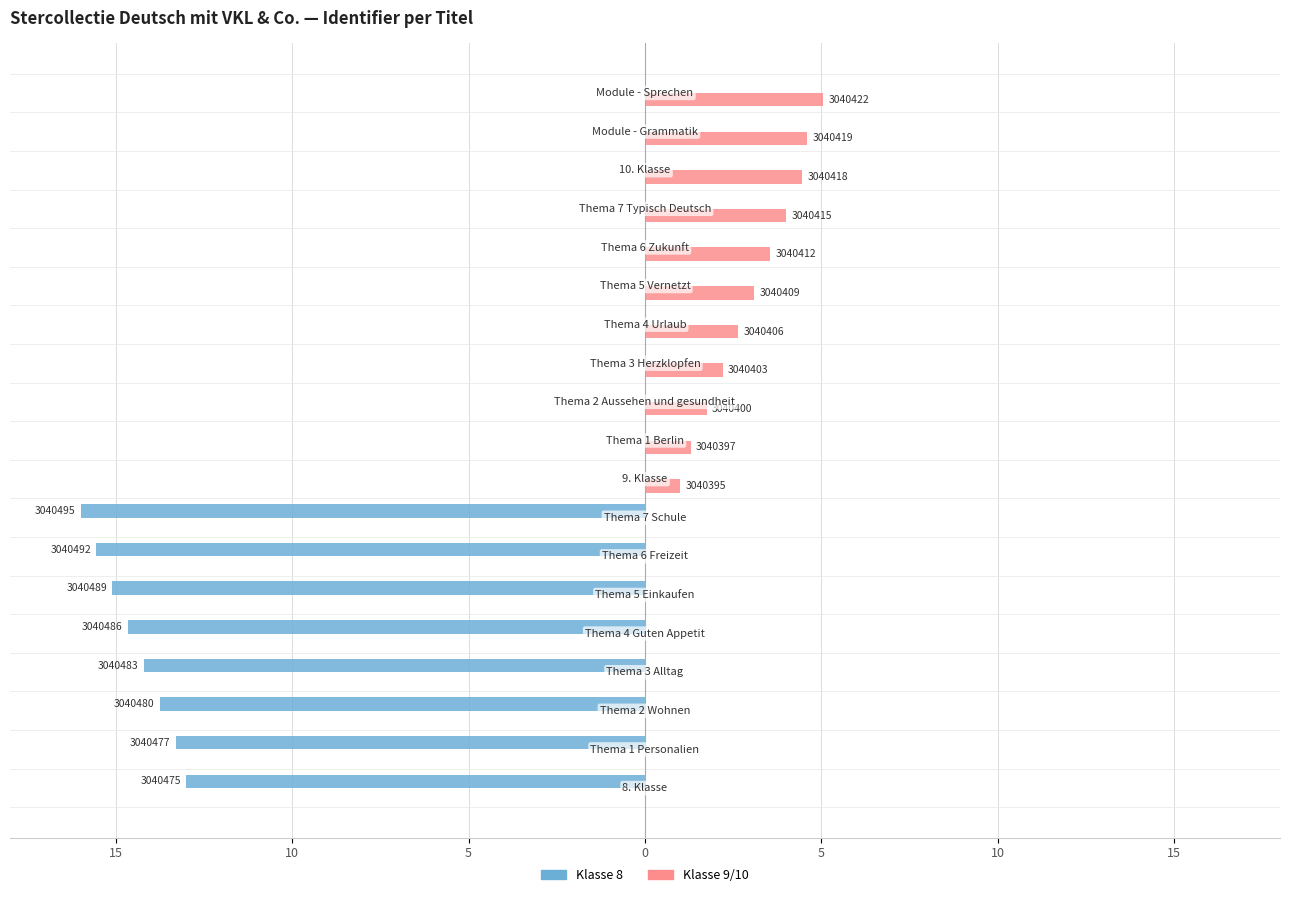

What are all the series names shown in the legend?

Klasse 8, Klasse 9/10